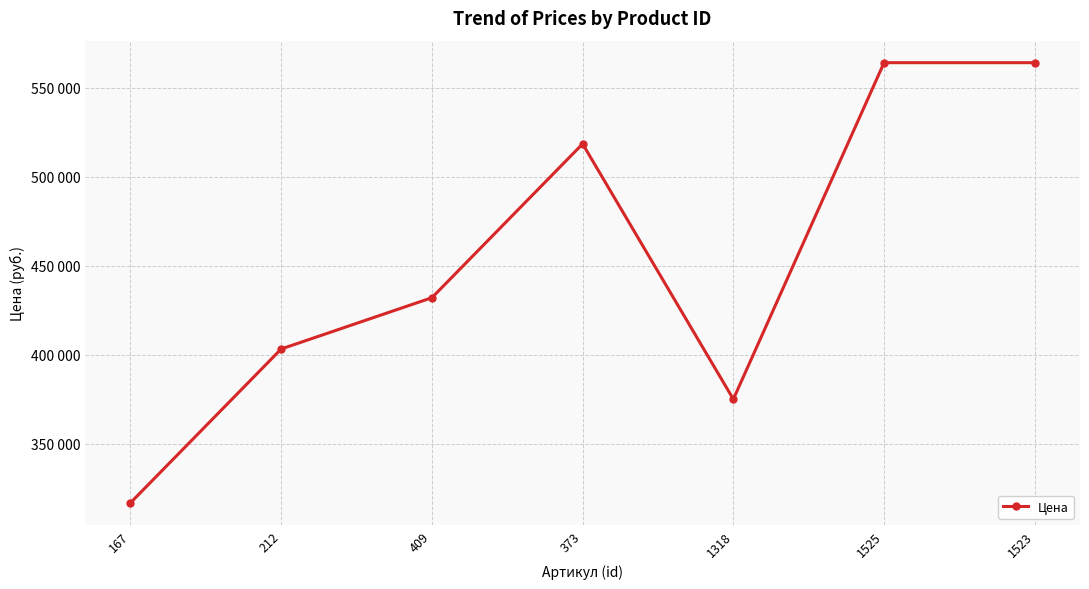

What is the approximate value at 1318, to the nearest 100?

375000